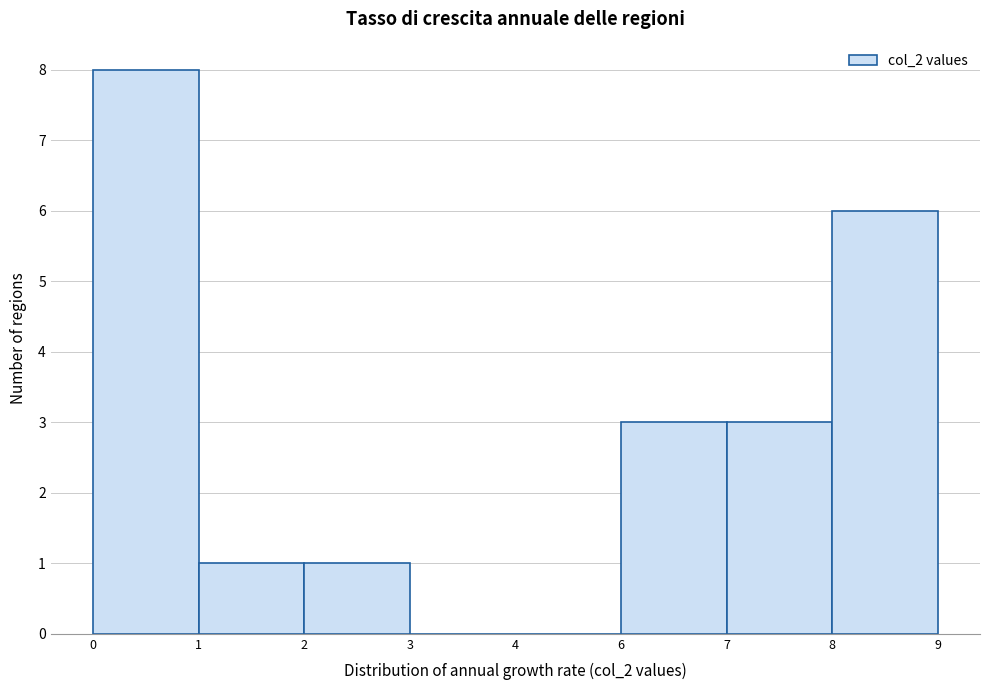

Reading left to right, extract all data points from this chart.

0=8	1=1	2=1	3=0	4=0	6=3	7=3	8=6